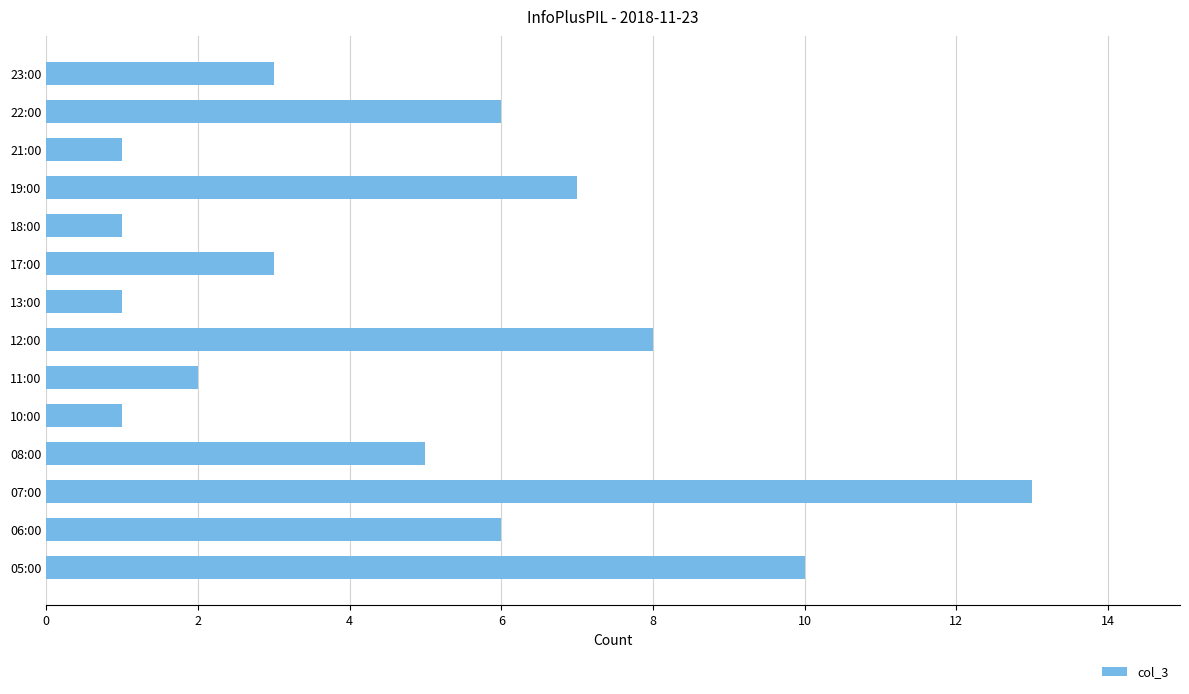

Which label corresponds to the largest value in the chart?

07:00